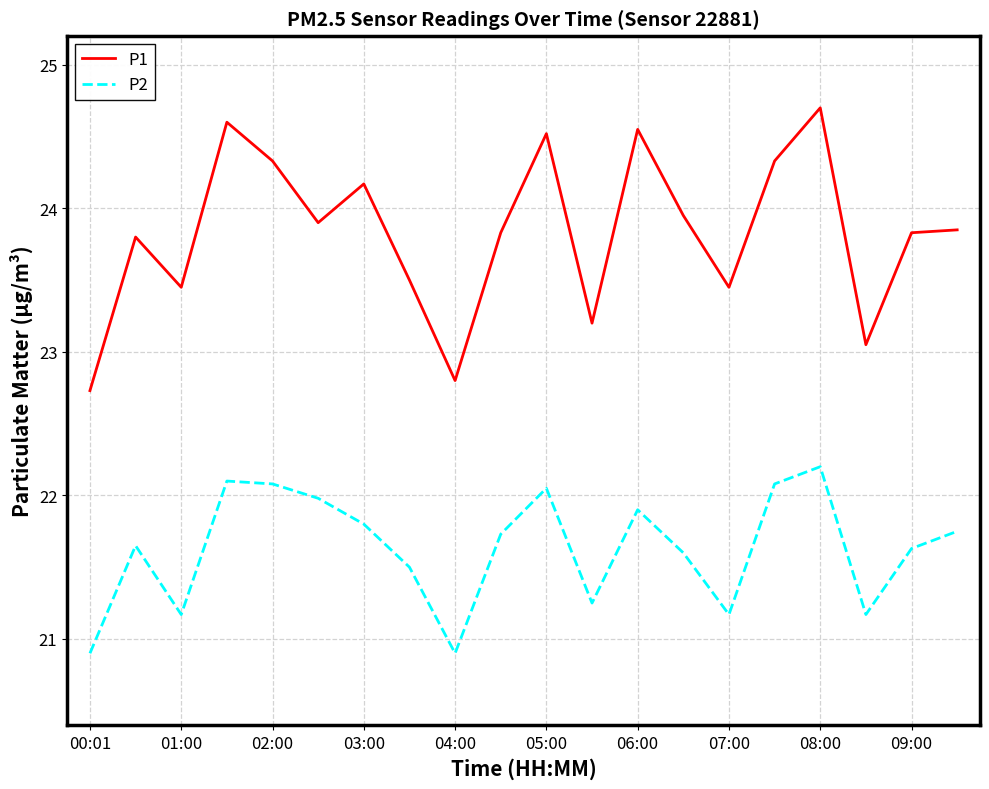

How many series are shown in this chart?

2